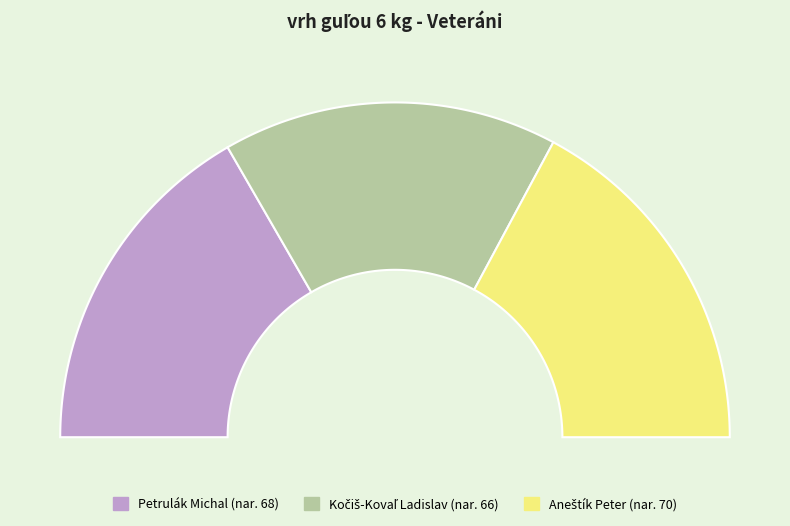

To the nearest percent, what is the average slice percentage?

33%